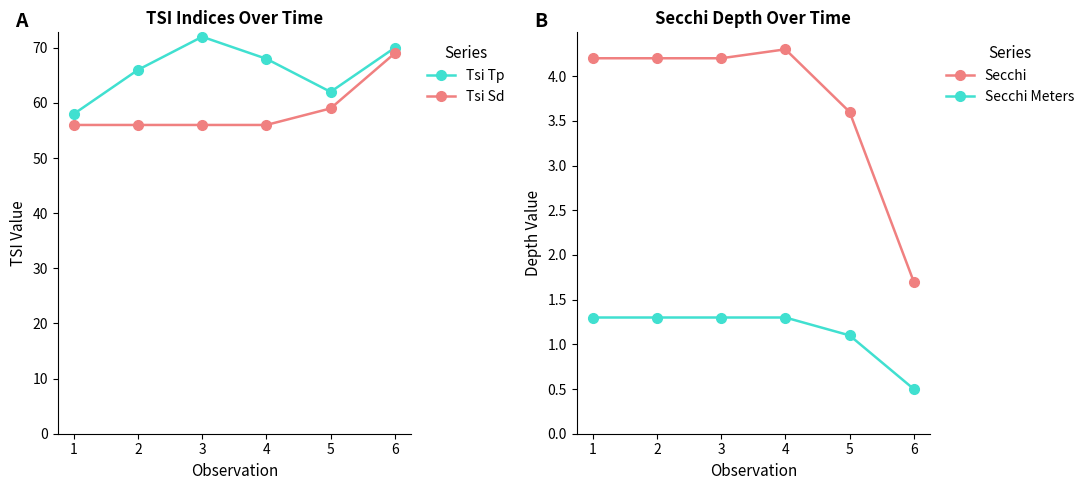

What is the smallest value displayed?

0.5